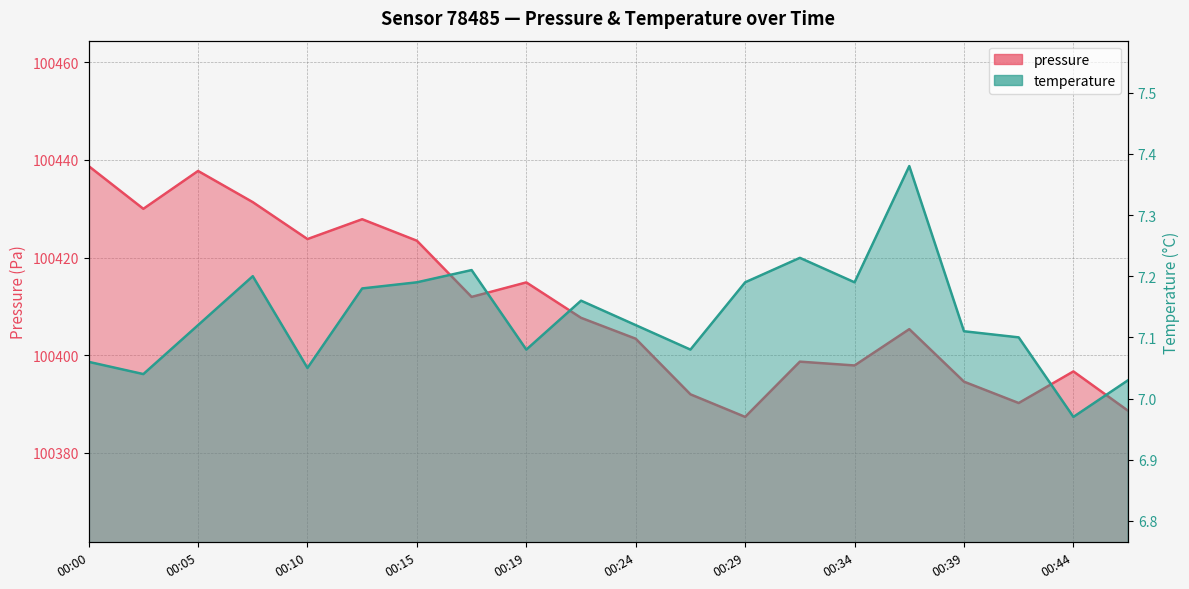

Rank the series at 00:07 from lowest to highest value.

temperature, pressure